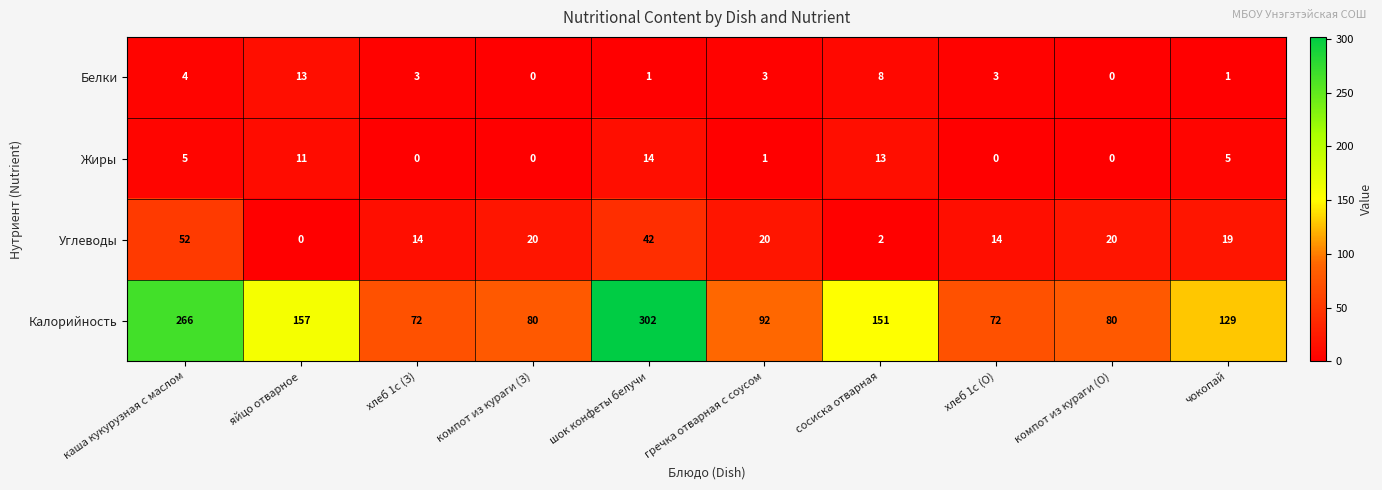

Where is Белки nearest to the value 6?

каша кукурузная с маслом